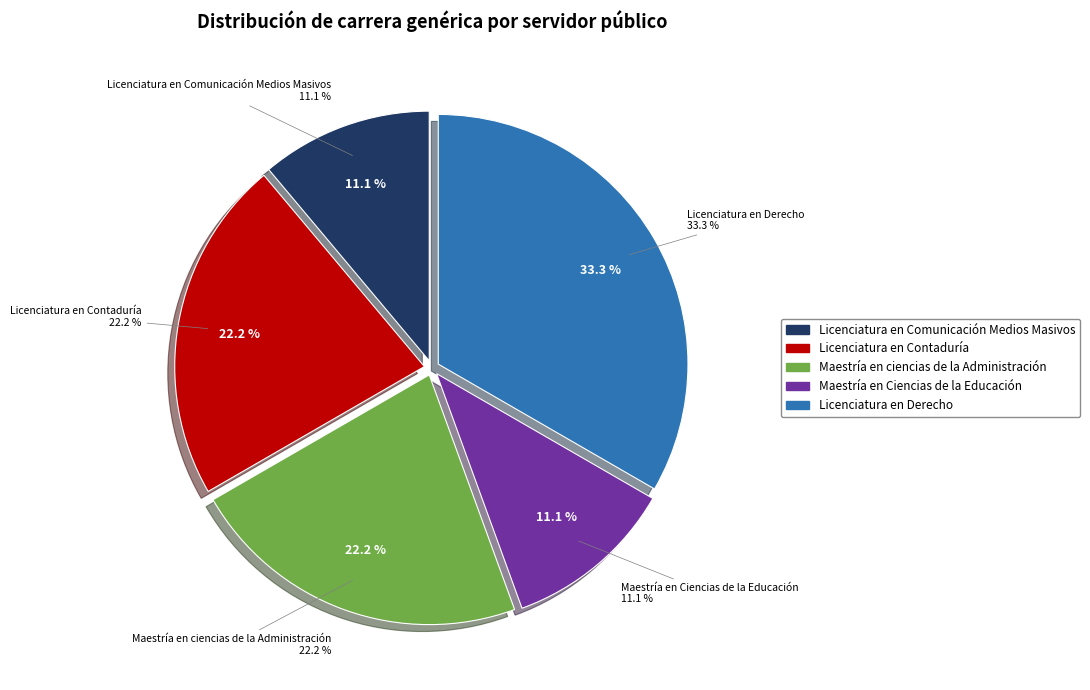

What percentage do Licenciatura en Comunicación Medios Masivos and Licenciatura en Derecho together represent?

44.4%